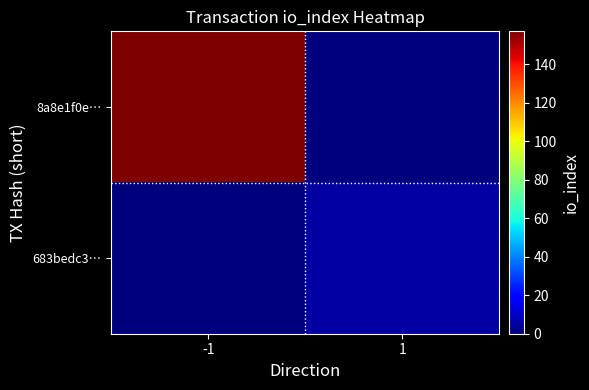

List the series in order of their peak value, lowest first.

683bedc3…, 8a8e1f0e…